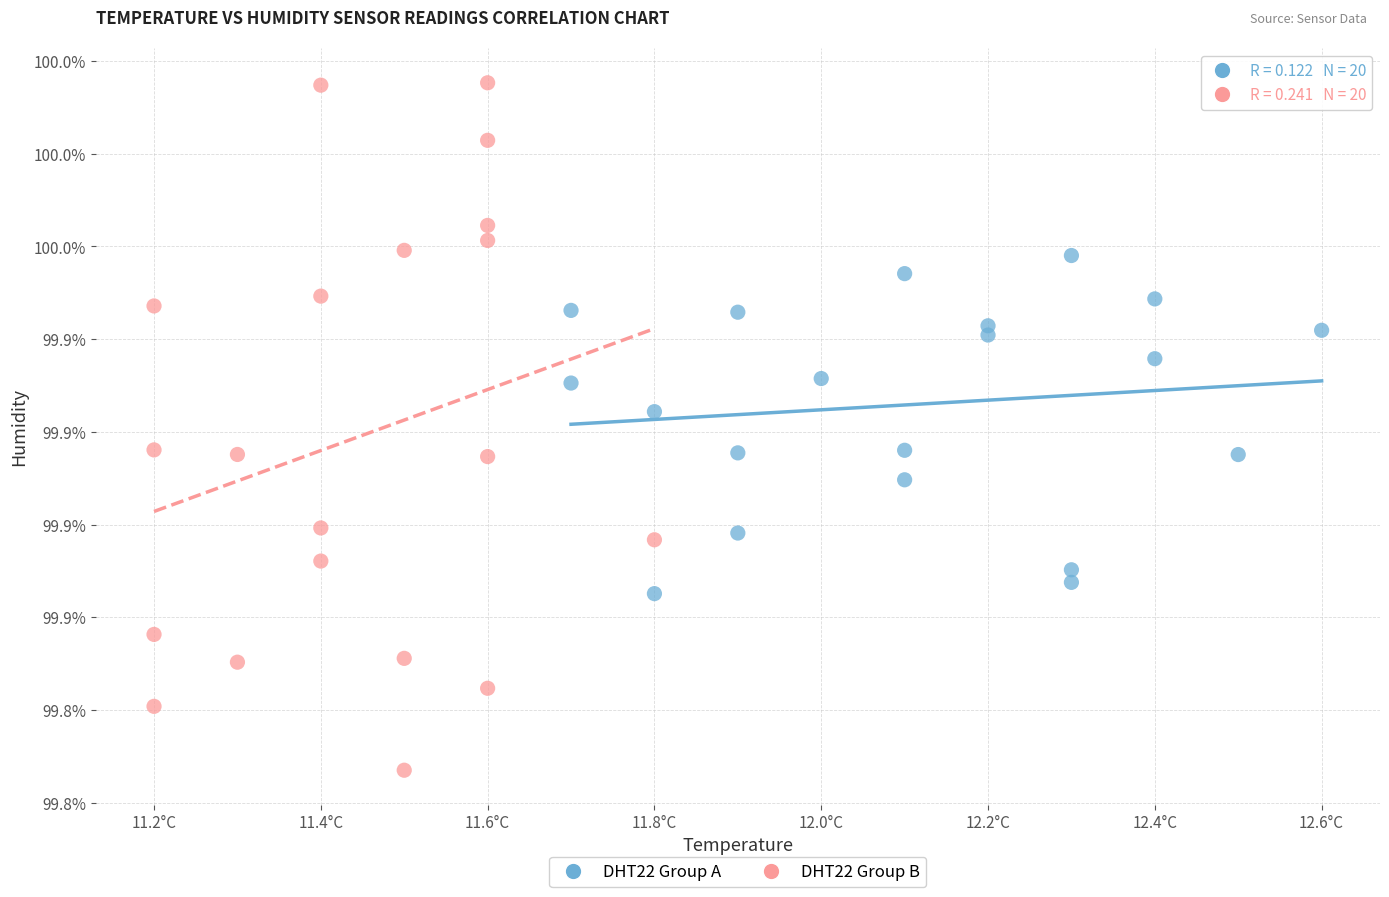

Which series has the widest spread of Y values?

DHT22 Group B